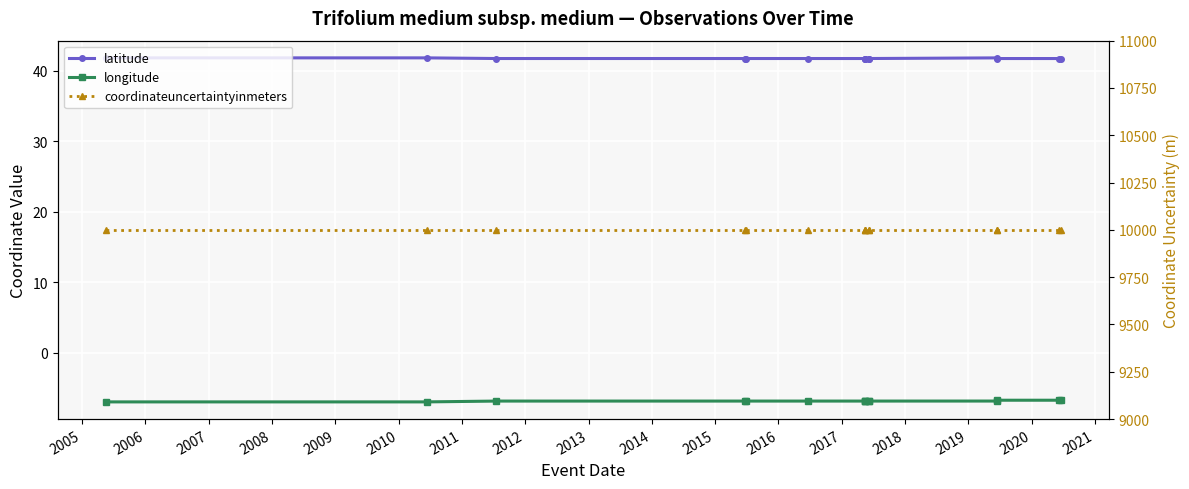

True or false: latitude and coordinateuncertaintyinmeters cross at least once.

False